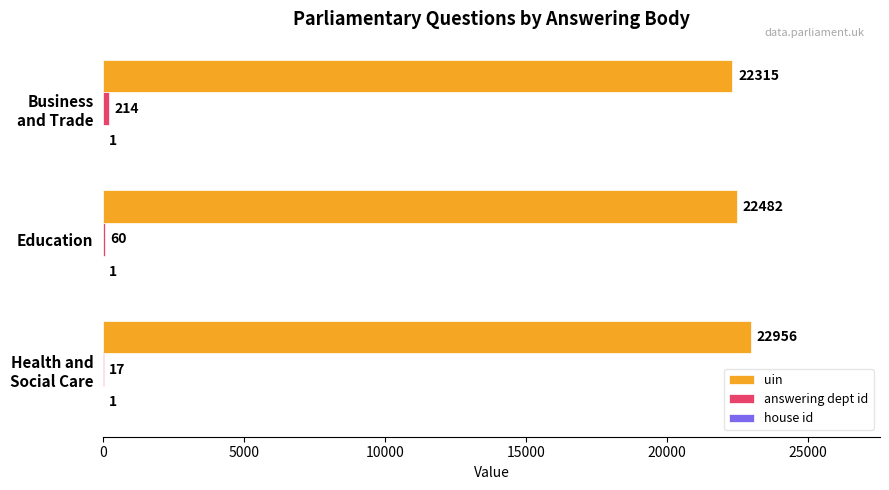

What is the maximum value for uin?

22956